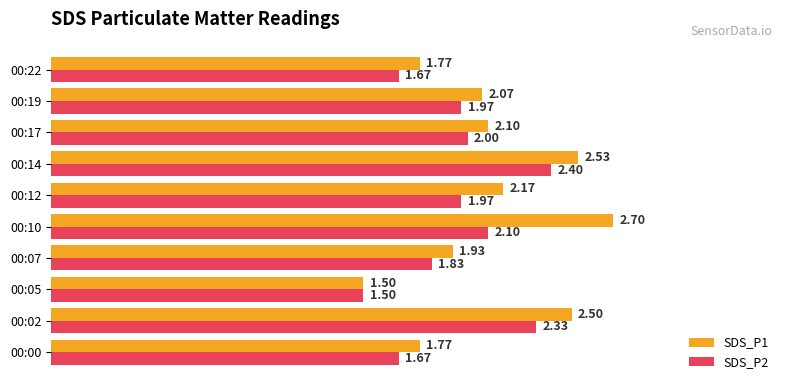

What is the minimum value for SDS_P2?

1.5